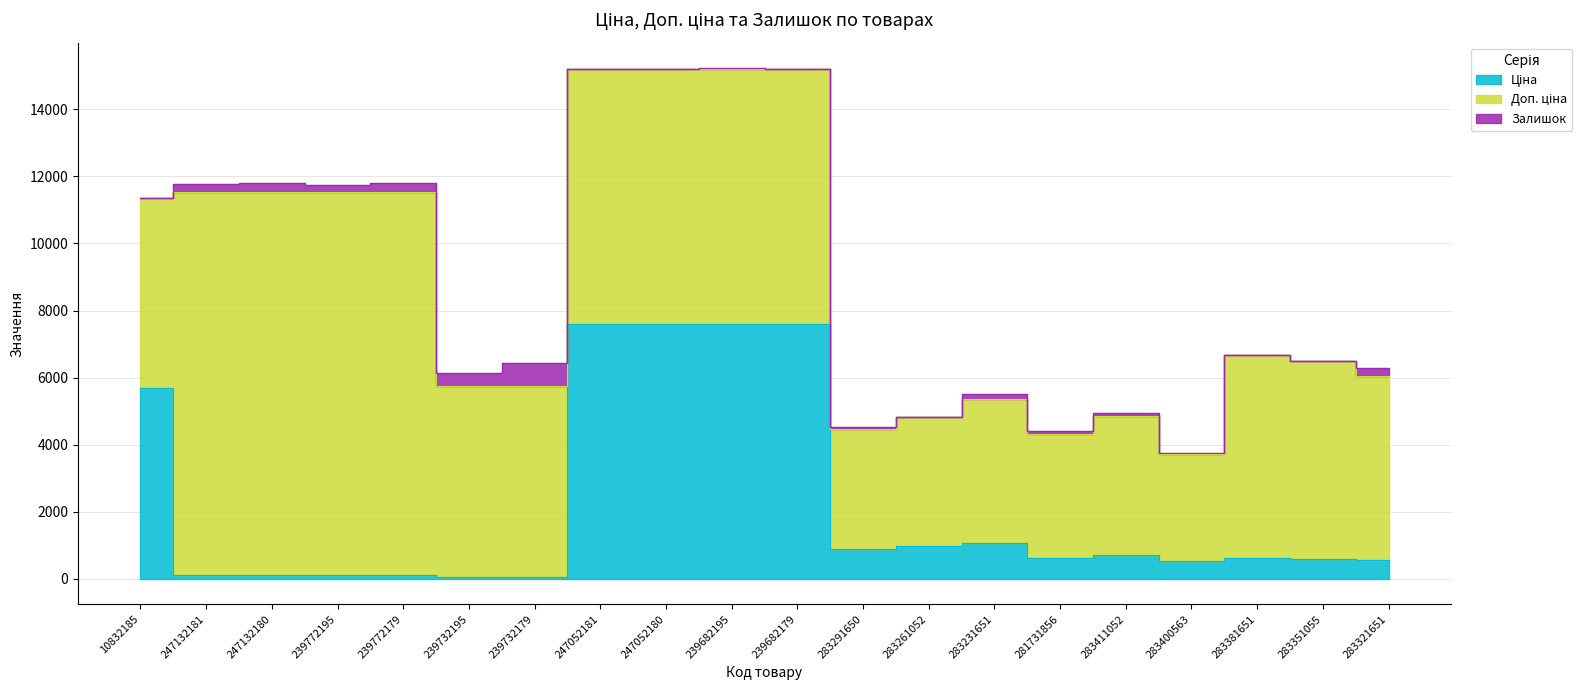

Rank the categories by Залишок value from lowest to highest.

10832185, 283261052, 283351055, 283381651, 239682179, 247052181, 247052180, 239682195, 283400563, 283291650, 281731856, 283411052, 283231651, 239772195, 283321651, 247132181, 247132180, 239772179, 239732195, 239732179